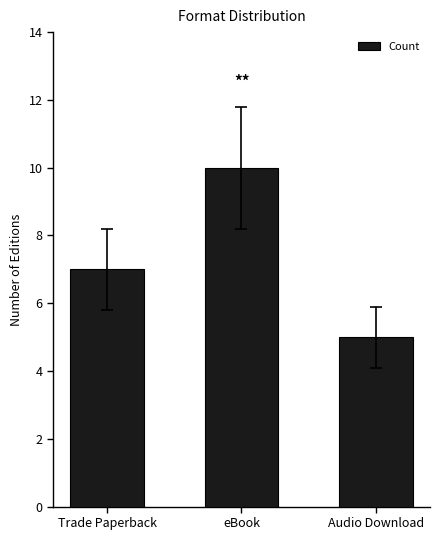

What position from the right is Trade Paperback?

3